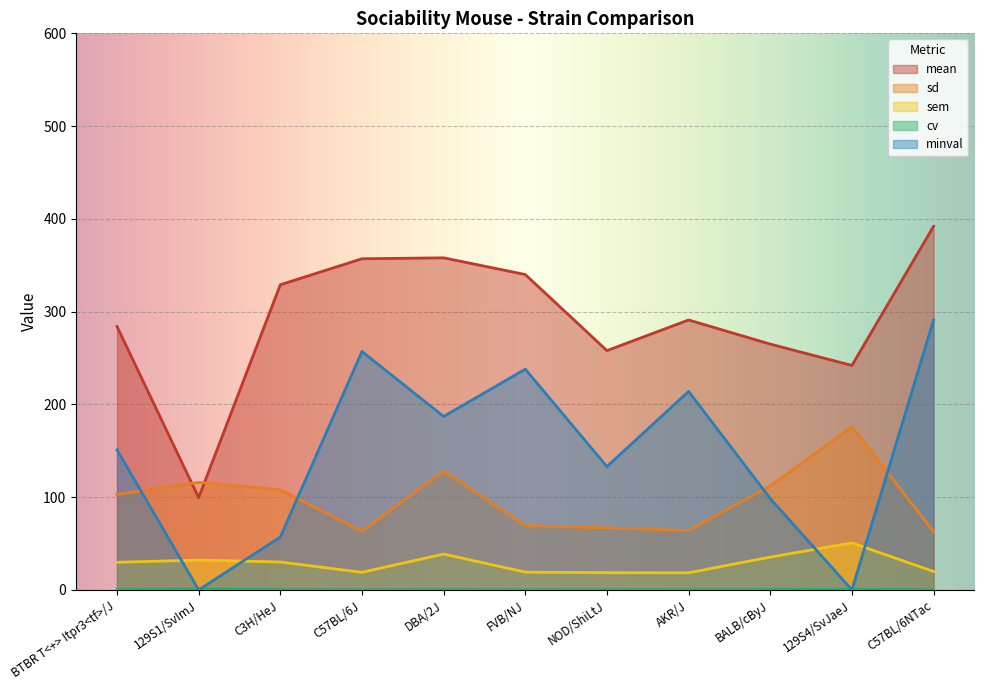

How many values in the sem series are below 29?

5